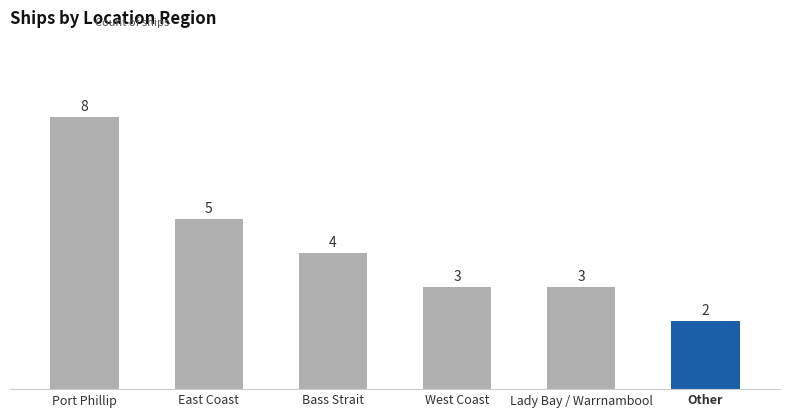

Reading left to right, list all the values displayed in this chart.

Port Phillip=8	East Coast=5	Bass Strait=4	West Coast=3	Lady Bay / Warrnambool=3	Other=2